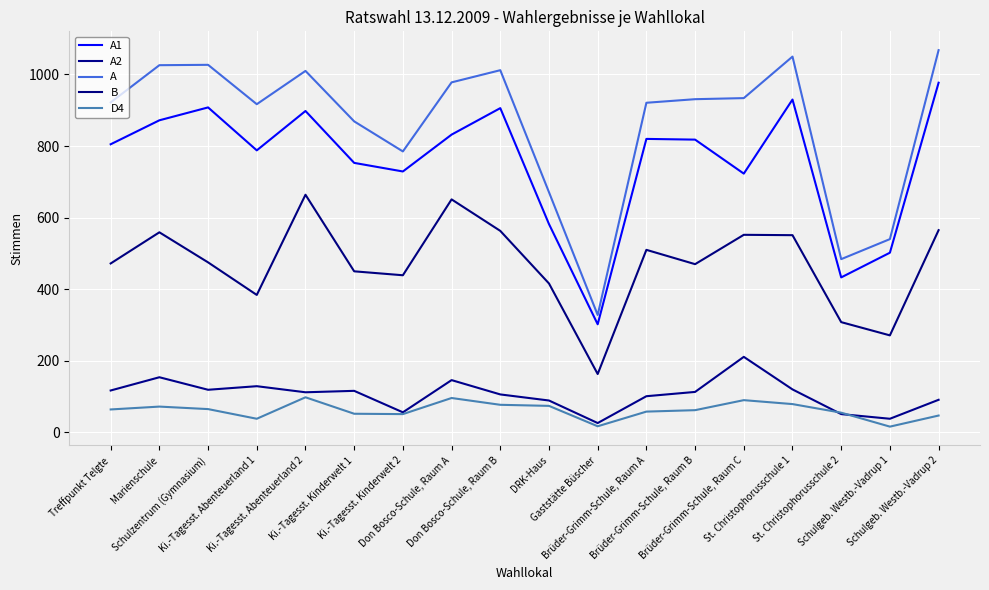

True or false: A1 and A intersect in this chart.

False